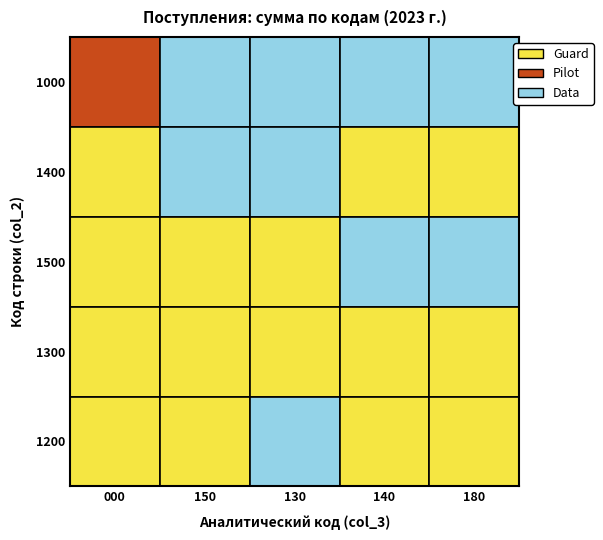

Is the value of 130 at 1 greater than the value of 000 at 2?

Yes